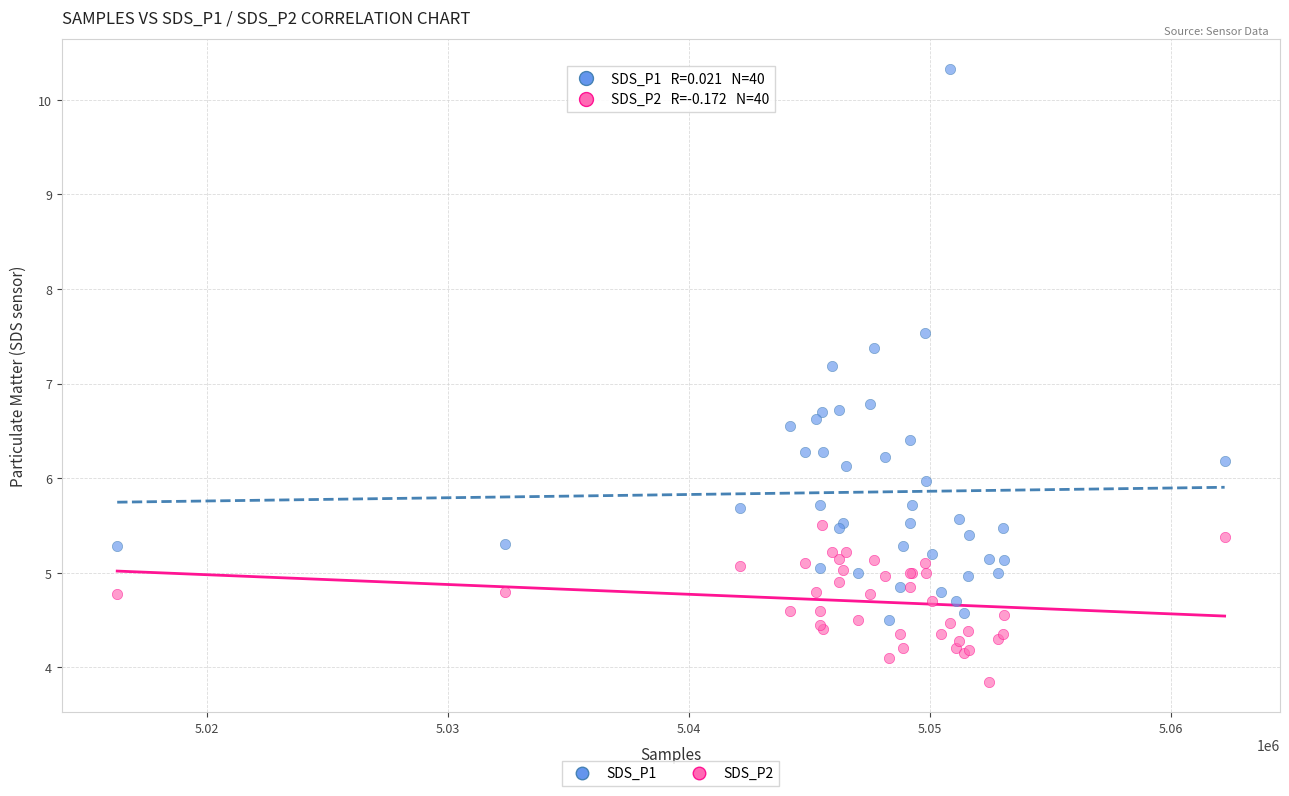

Which series contains the lowest Y value?

SDS_P2